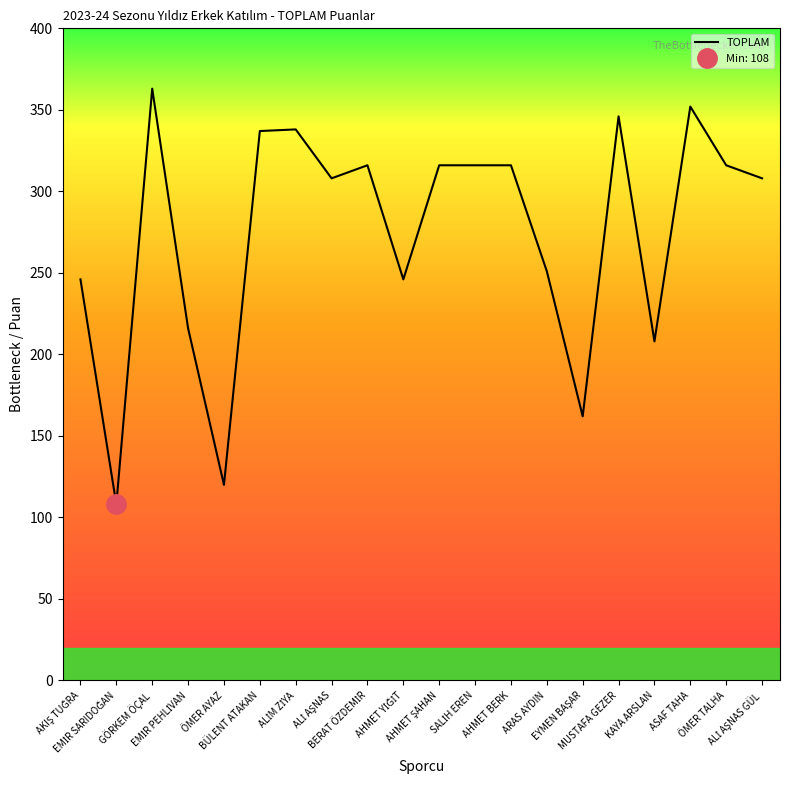

Rank the categories by value from highest to lowest.

GÖRKEM ÖÇAL, ASAF TAHA, MUSTAFA GEZER, ALİM ZİYA, BÜLENT ATAKAN, BERAT ÖZDEMİR, AHMET ŞAHAN, SALİH EREN, AHMET BERK, ÖMER TALHA, ALİ AŞNAS, ALİ AŞNAS GÜL, ARAS AYDIN, AKIŞ TUĞRA, AHMET YİĞİT, EMİR PEHLİVAN, KAYA ARSLAN, EYMEN BAŞAR, ÖMER AYAZ, EMİR SARIDOĞAN